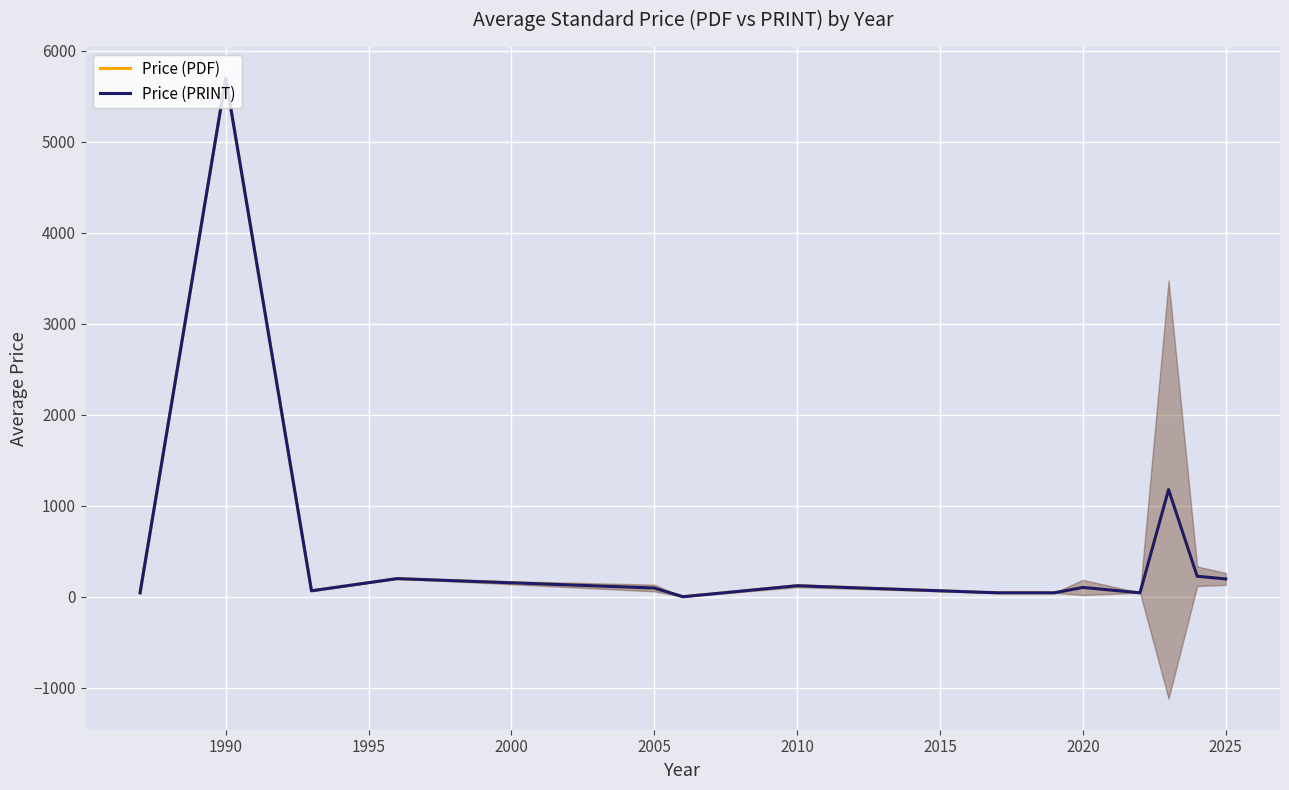

True or false: Price (PRINT) and Price (PDF) intersect in this chart.

False